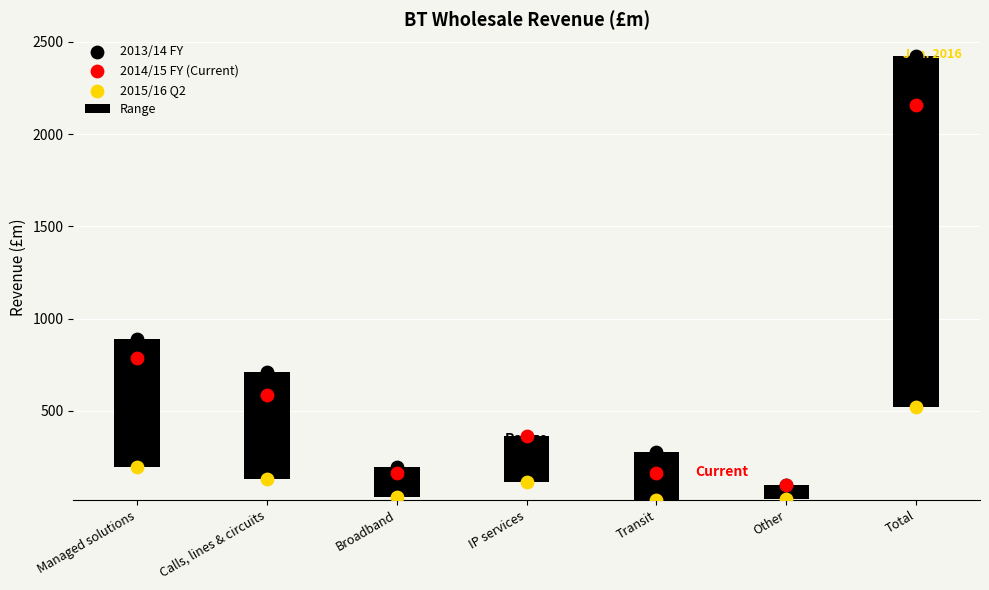

What is the total value across all series at Transit?

455